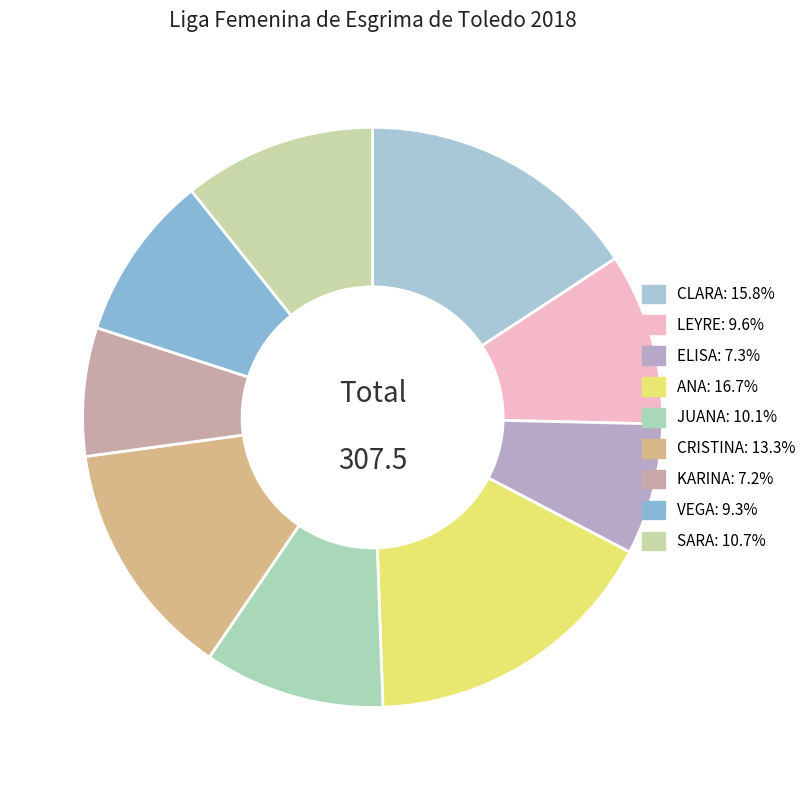

What is the smallest slice in the pie chart?

KARINA